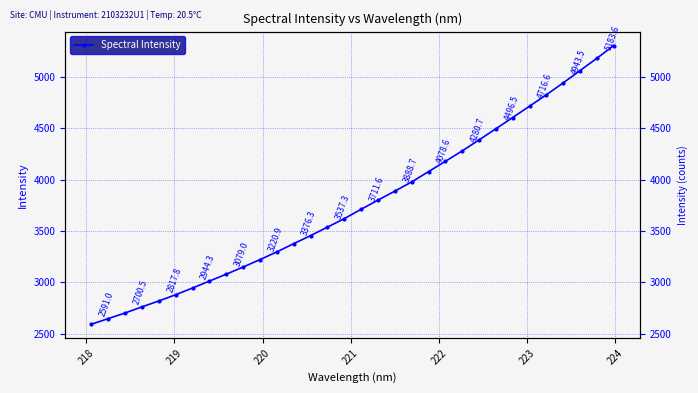

How many data points are less than 3711?

16